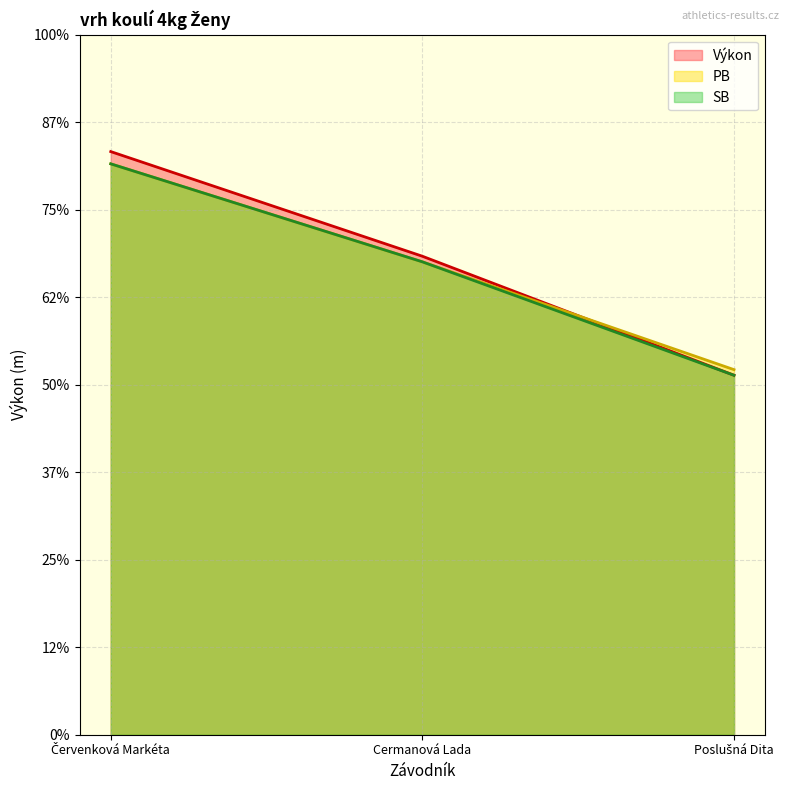

Reading left to right, what are all the values shown in this chart?

Výkon: Červenková Markéta=16.7	Cermanová Lada=13.7	Poslušná Dita=10.3
PB: Červenková Markéta=16.3	Cermanová Lada=13.5	Poslušná Dita=10.4
SB: Červenková Markéta=16.3	Cermanová Lada=13.5	Poslušná Dita=10.3